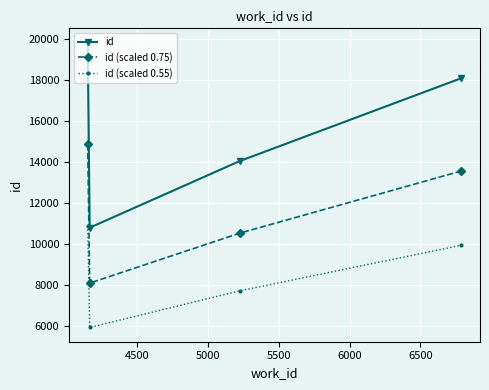

Which series has the largest range (max minus min)?

id